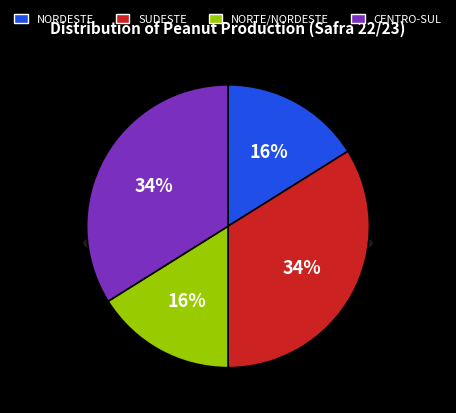

The SUDESTE slice represents 42% of the pie. True or false?

False